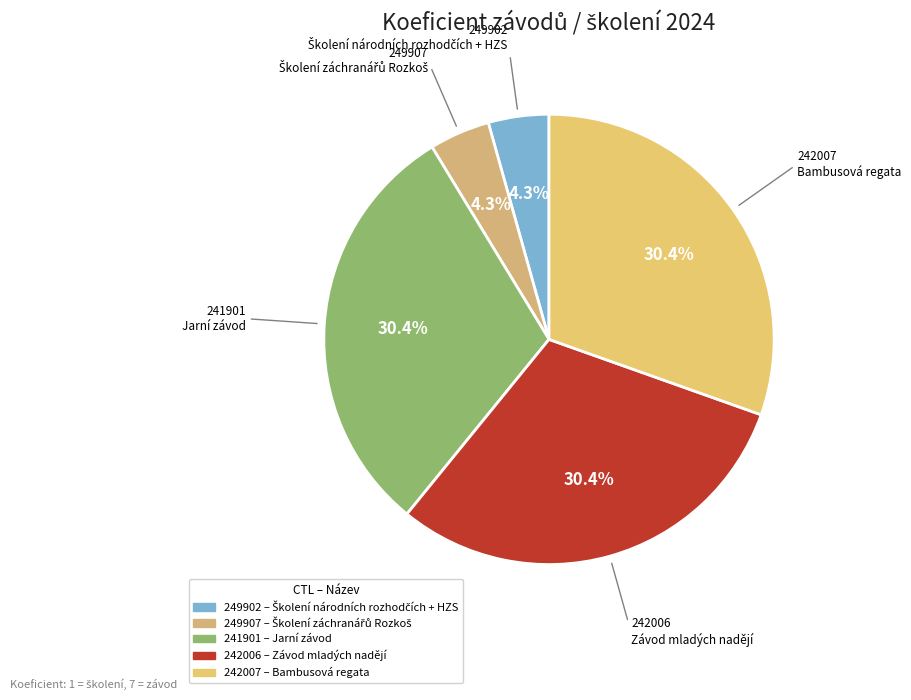

Count the number of slices in the pie.

5